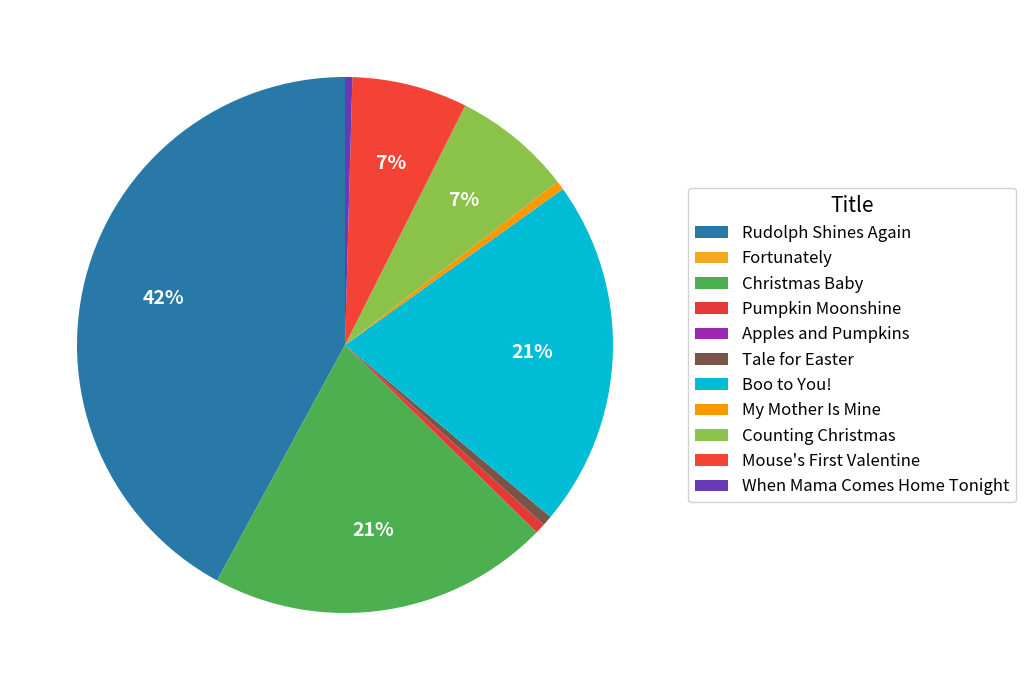

Which slice is the smallest?

Fortunately